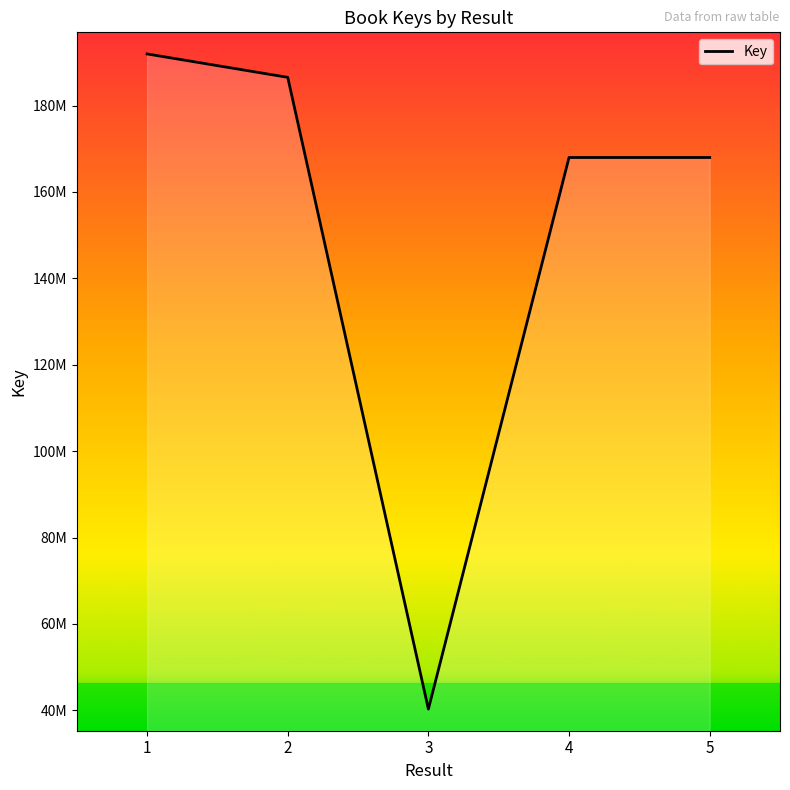

What is the sum of all values?

754743477